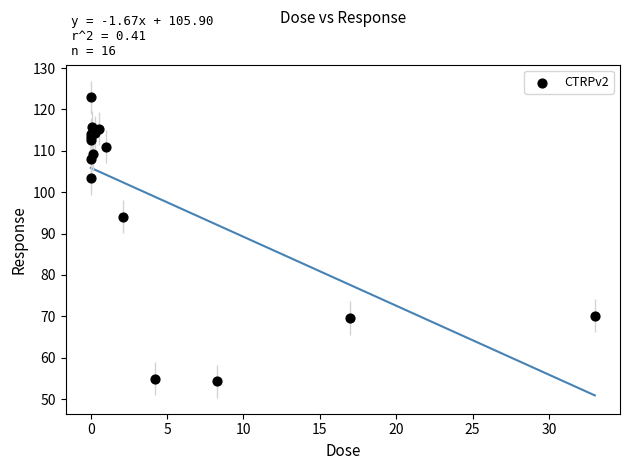

What Y value in the scatter plot is closest to 88?

94.1